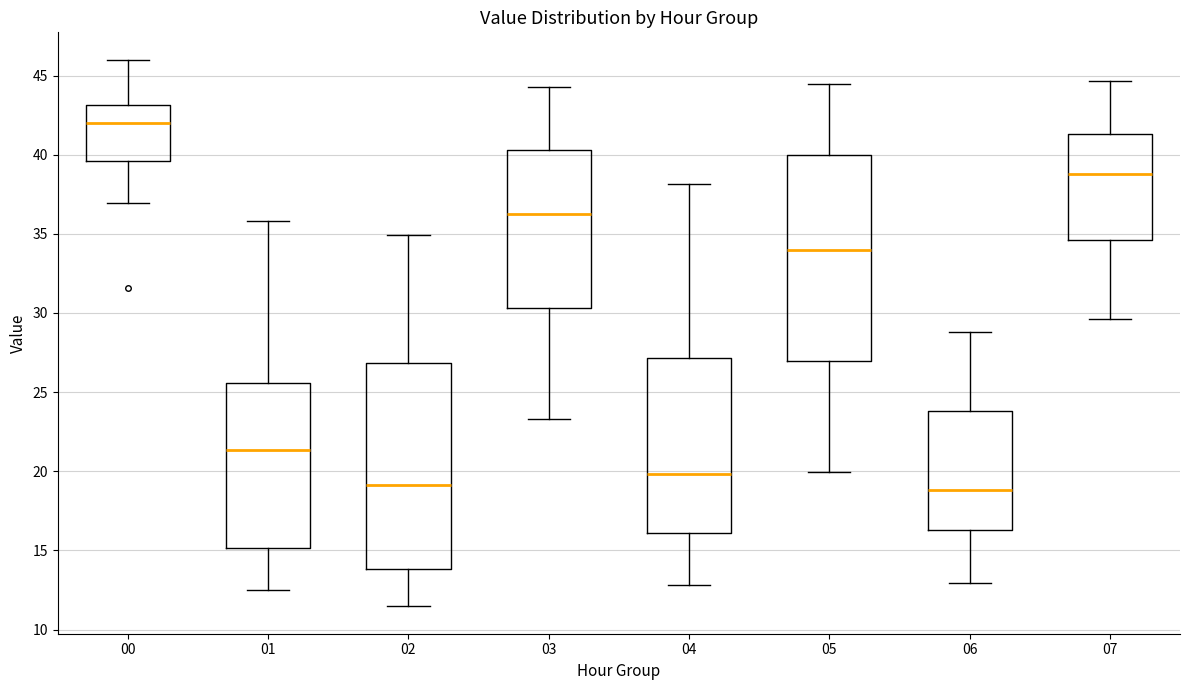

Where is the lower edge of the box at x = 05 on the y-axis? The values are not printed on the chart, so give them approximately, as read against the axis.

27.0